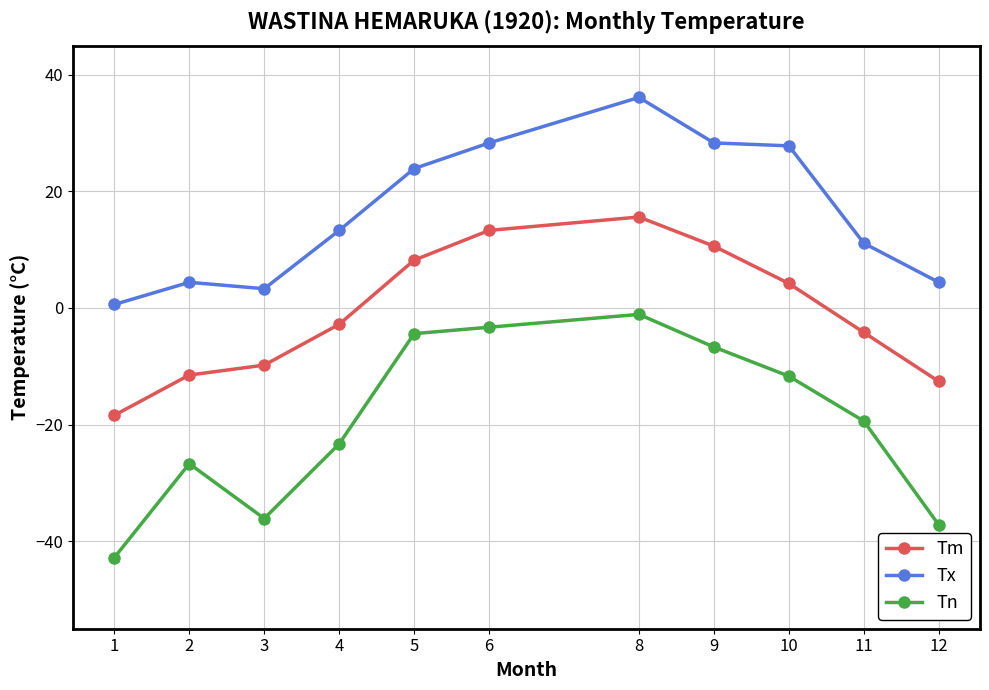

What is the total value across all series at 4?

-12.8